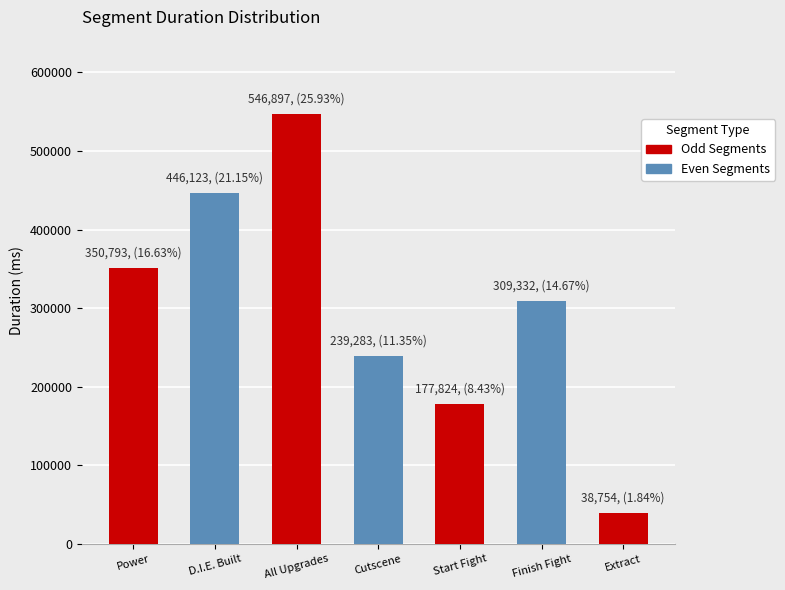

What is the difference between the values at Power and D.I.E. Built?

95330